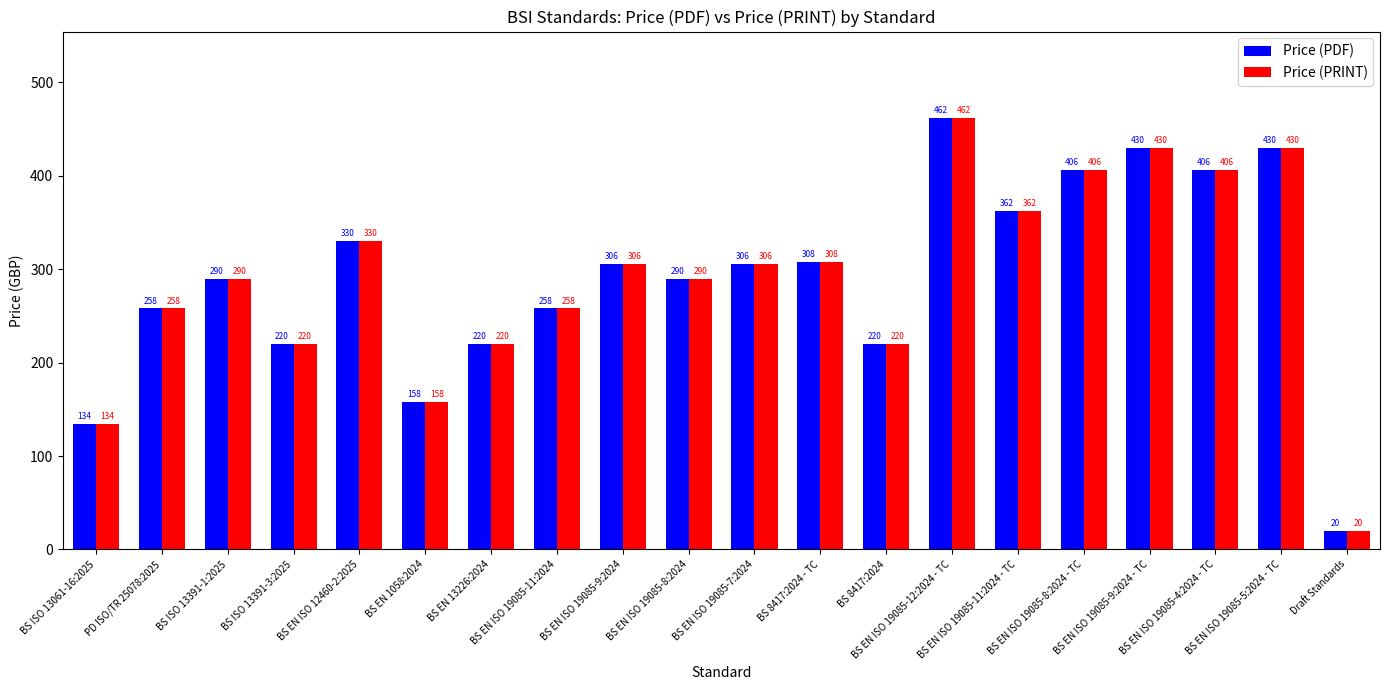

Is the value of Price (PRINT) at BS EN ISO 19085-7:2024 greater than the value of Price (PDF) at BS EN ISO 19085-9:2024 - TC?

No